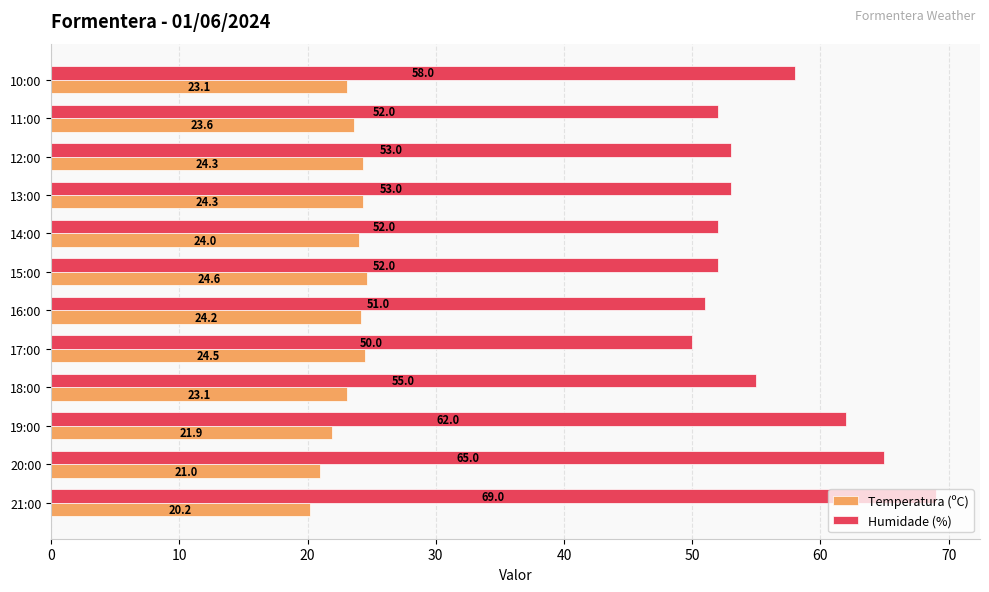

Where is Temperatura (ºC) nearest to the value 22?

19:00